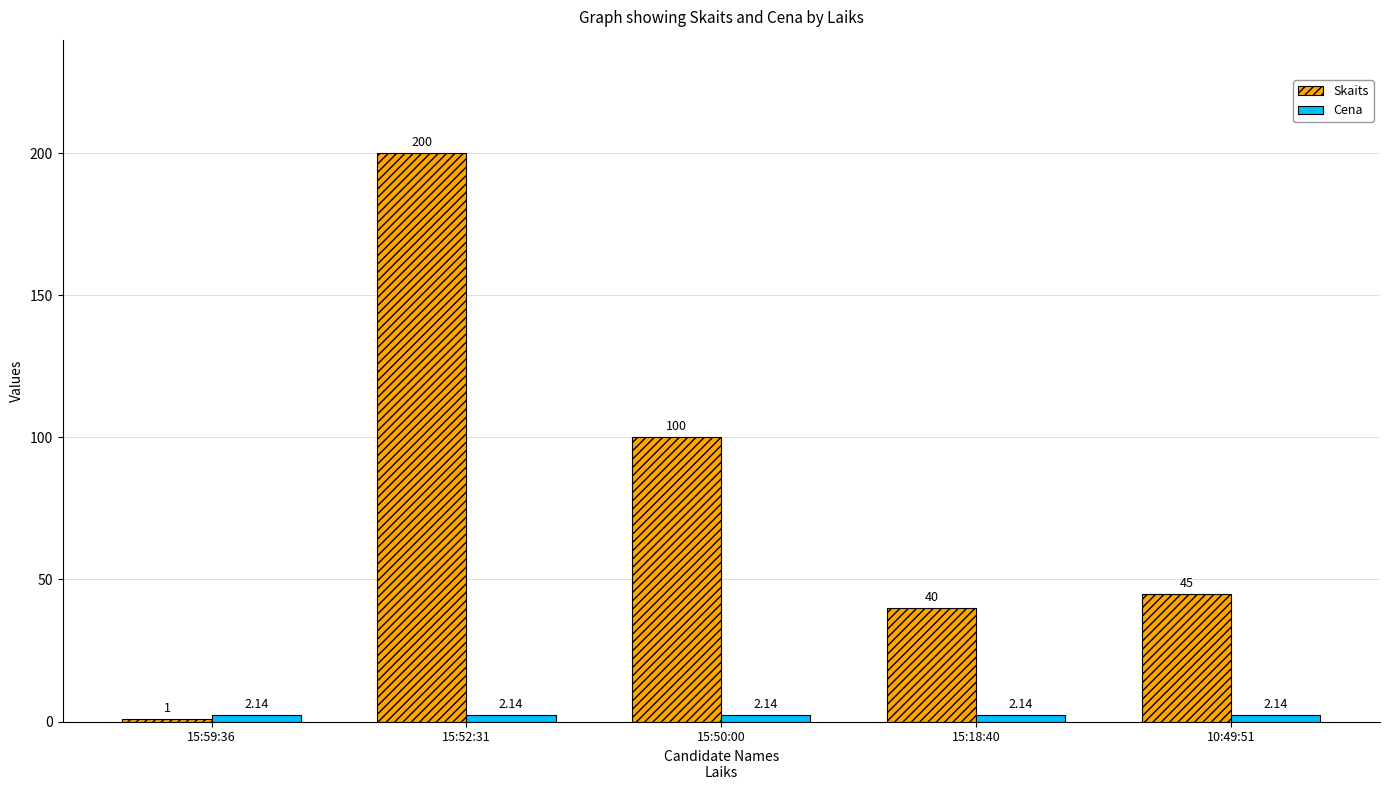

What position from the right is 15:18:40?

2